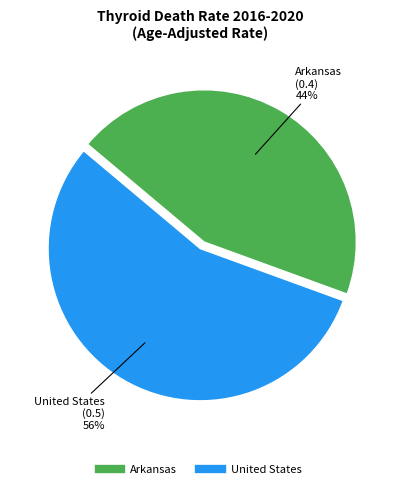

Is it true that United States is 56% of the pie?

True